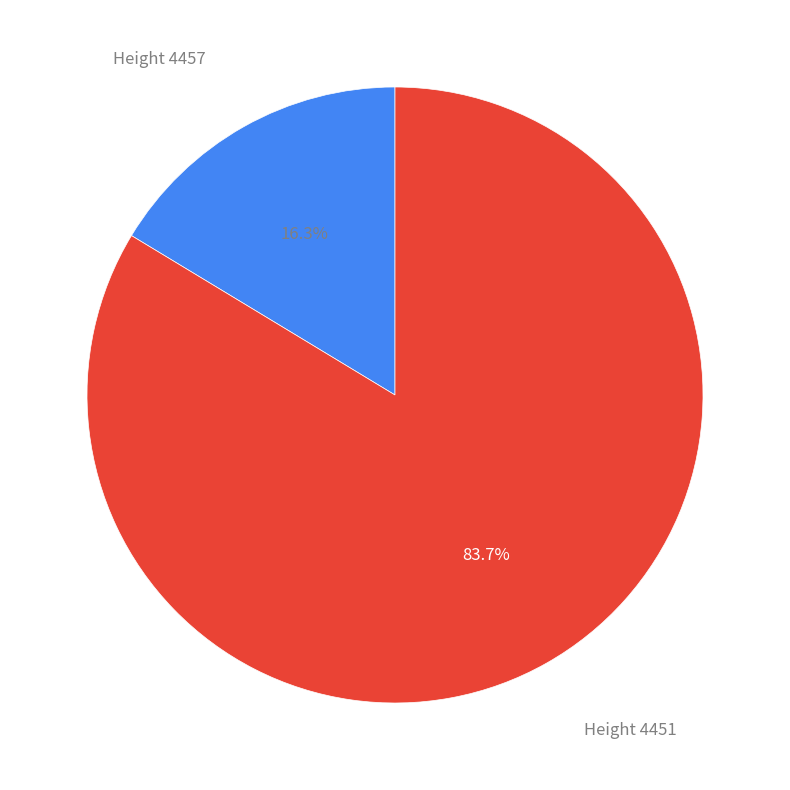

Between Height 4457 and Height 4451, which is larger?

Height 4451